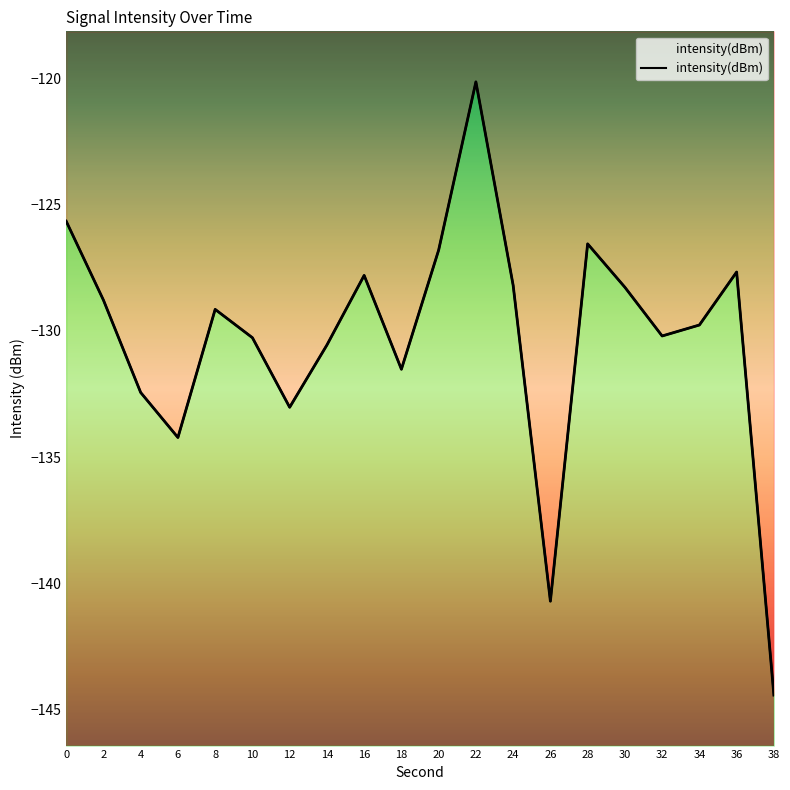

What is the difference between the maximum and minimum values?

24.3